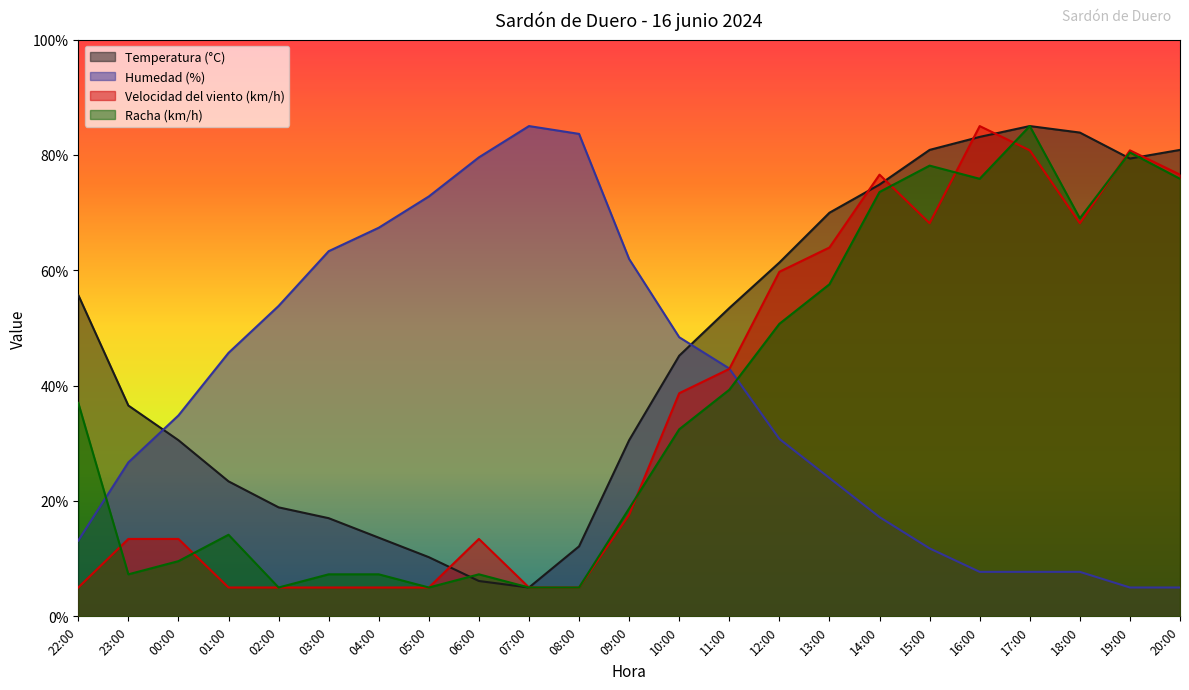

The value of Velocidad del viento (km/h) at 13:00 is 33.9. True or false?

False